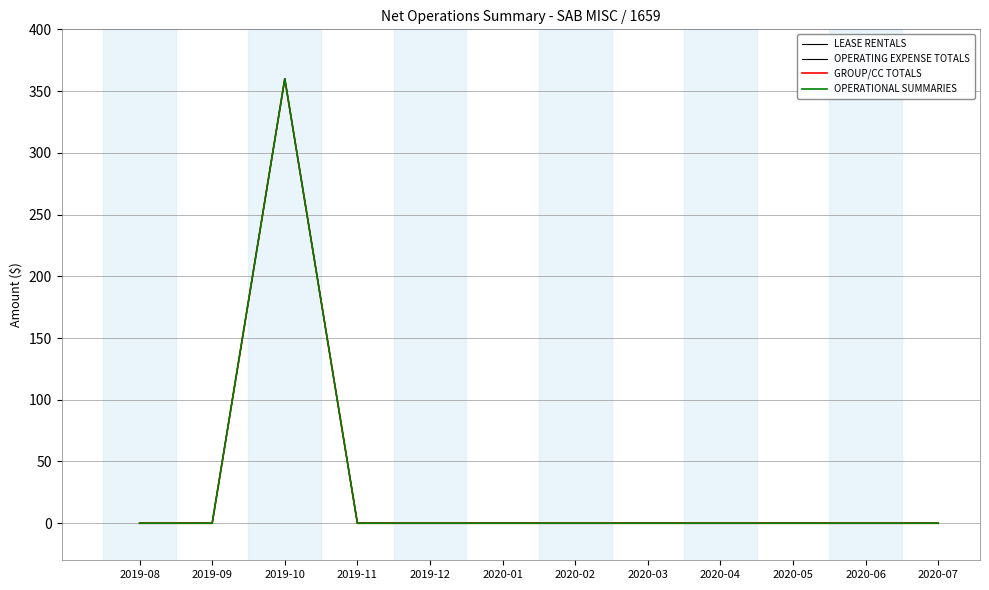

The value of GROUP/CC TOTALS at 2020-02 is -191. True or false?

False